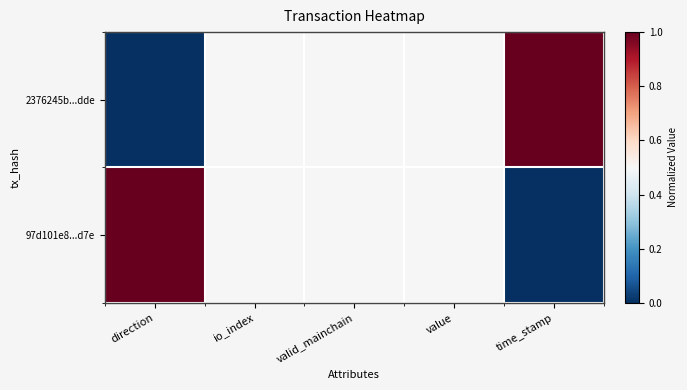

Which has a higher value, io_index or valid_mainchain?

io_index